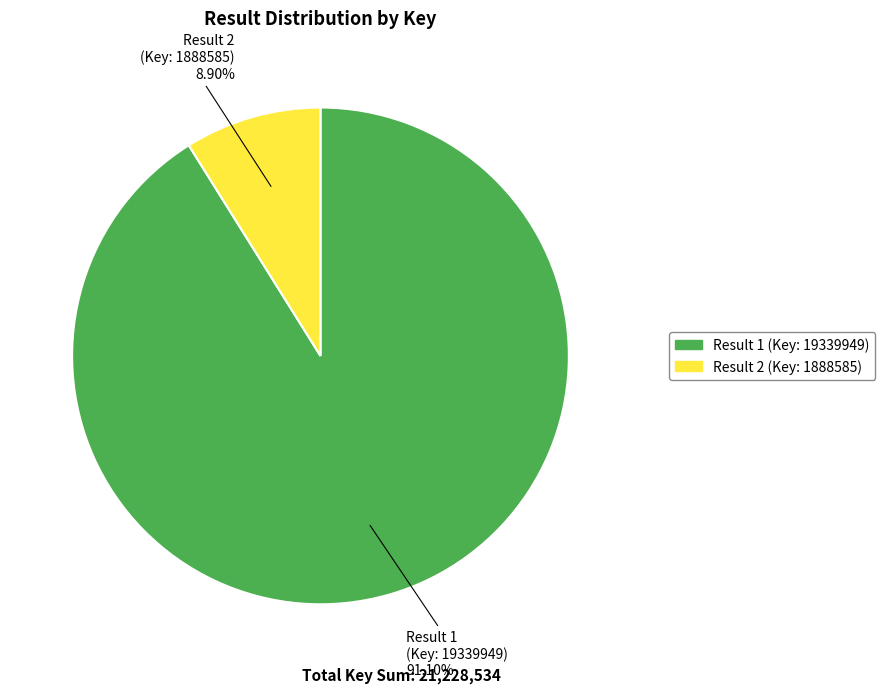

Does any single category account for the majority?

Yes